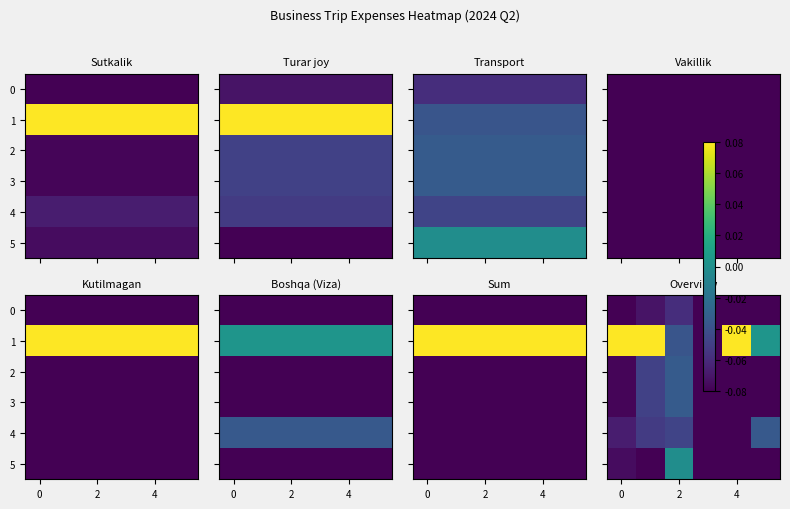

At which category is the sum across all series the highest?

2